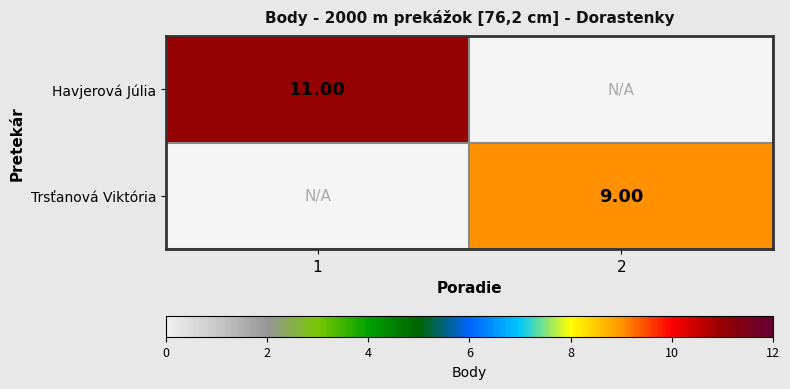

How many data points does each series have?

2